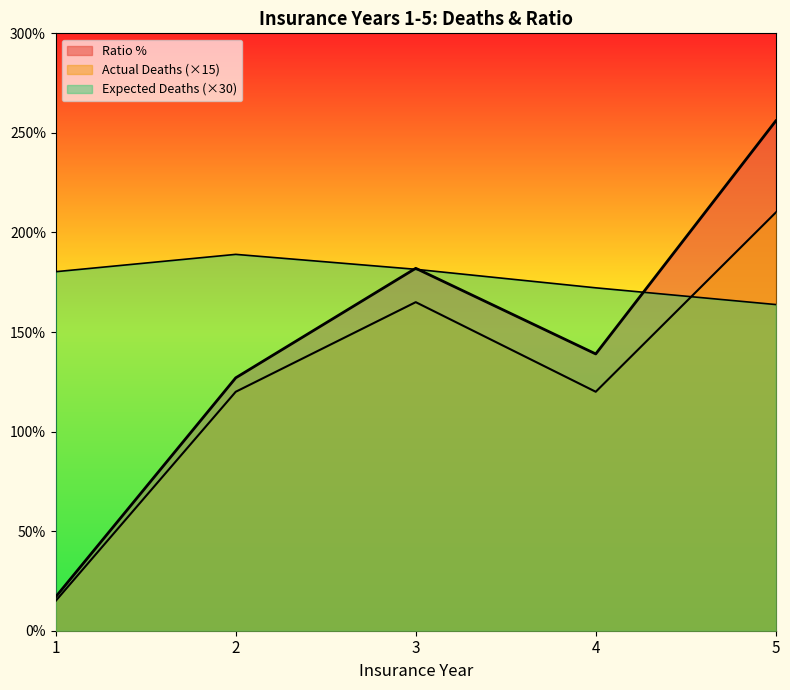

What is the greatest value displayed?

256.0